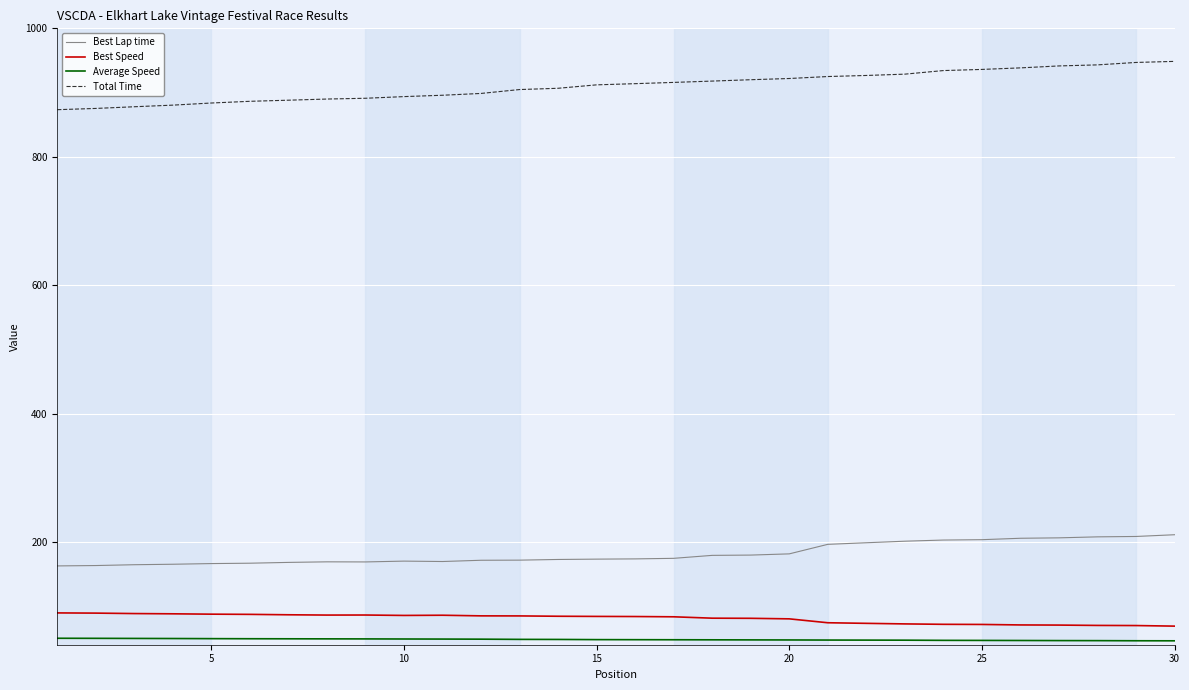

True or false: Best Lap time and Average Speed intersect in this chart.

False